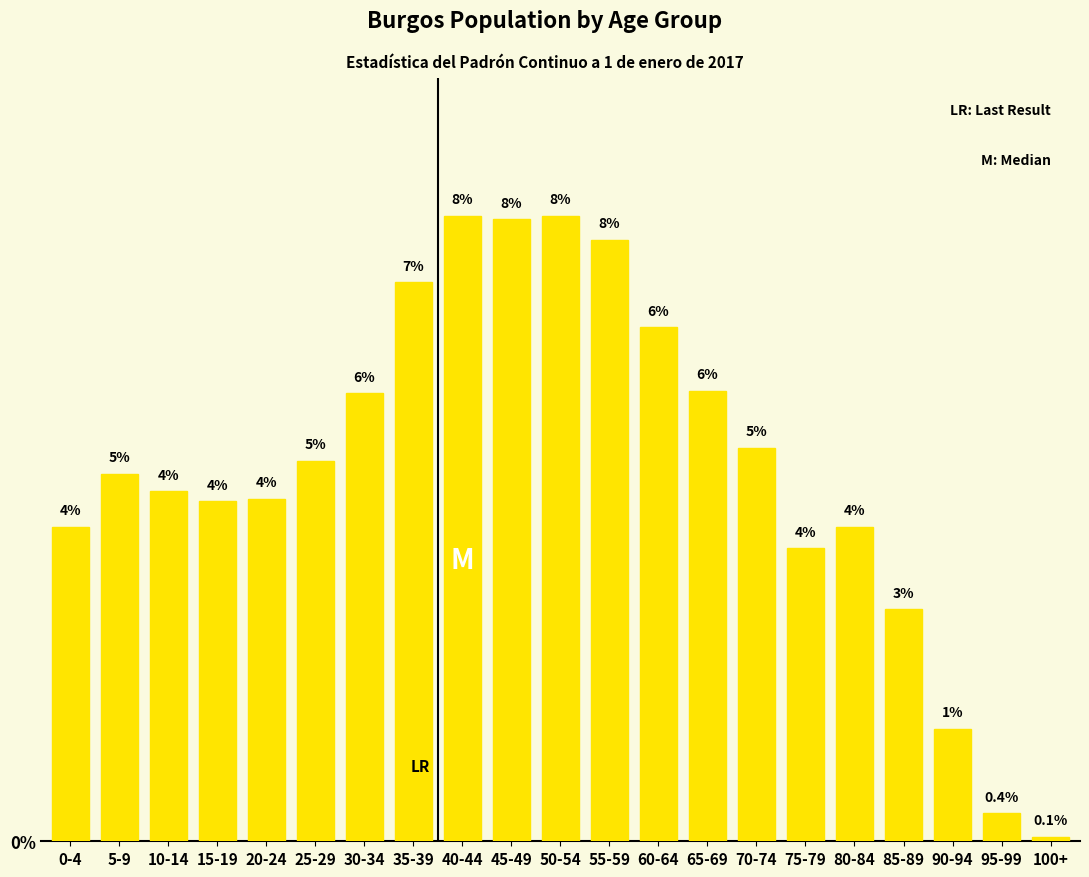

Which category has the lowest value across all series?

100+